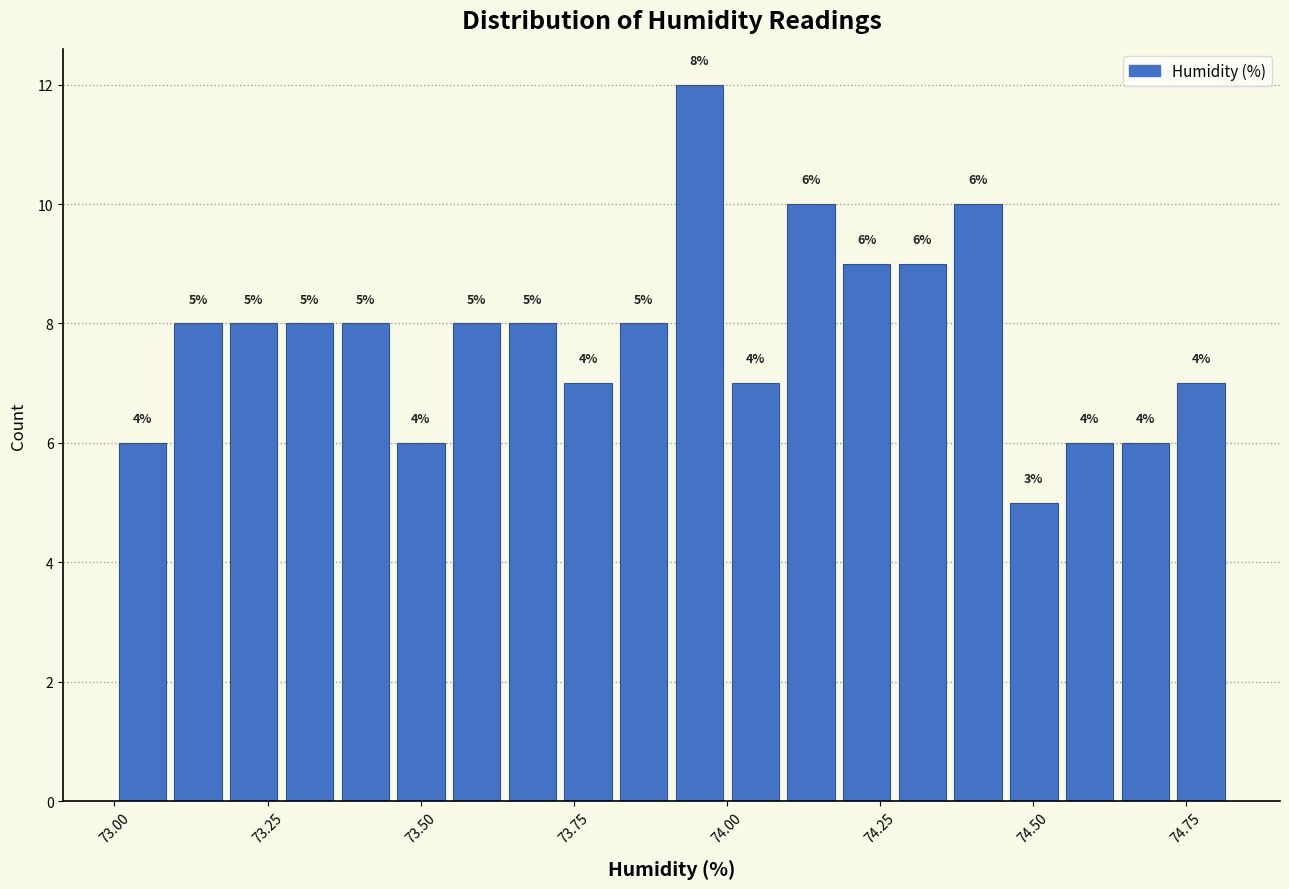

Read against the x-axis, roughly where is the centre of the tallest bar?

73.95